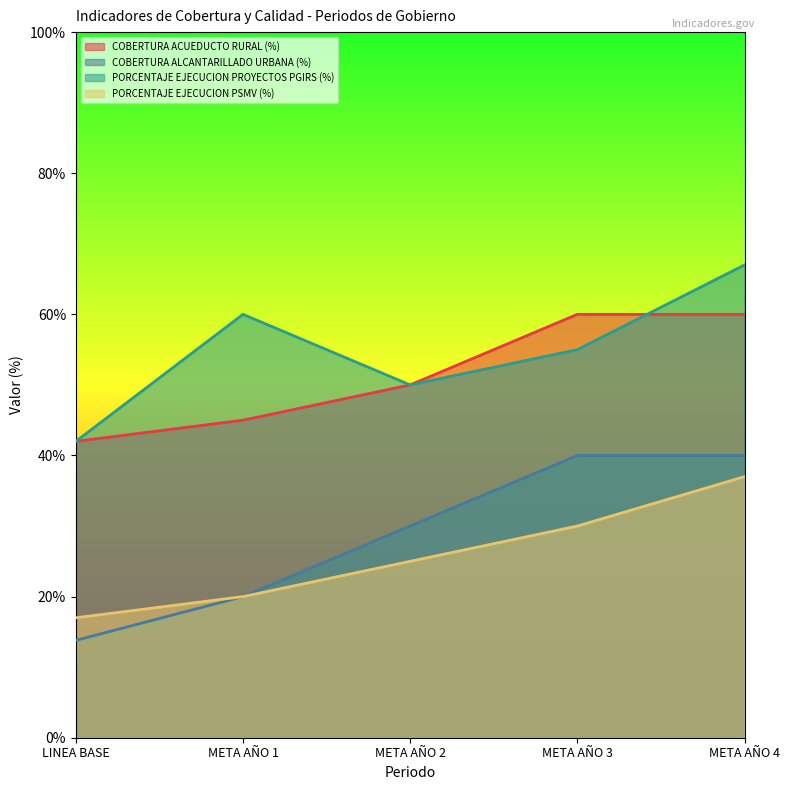

What are all the series names shown in the legend?

COBERTURA ACUEDUCTO RURAL (%), COBERTURA ALCANTARILLADO URBANA (%), PORCENTAJE EJECUCION PROYECTOS PGIRS (%), PORCENTAJE EJECUCION PSMV (%)